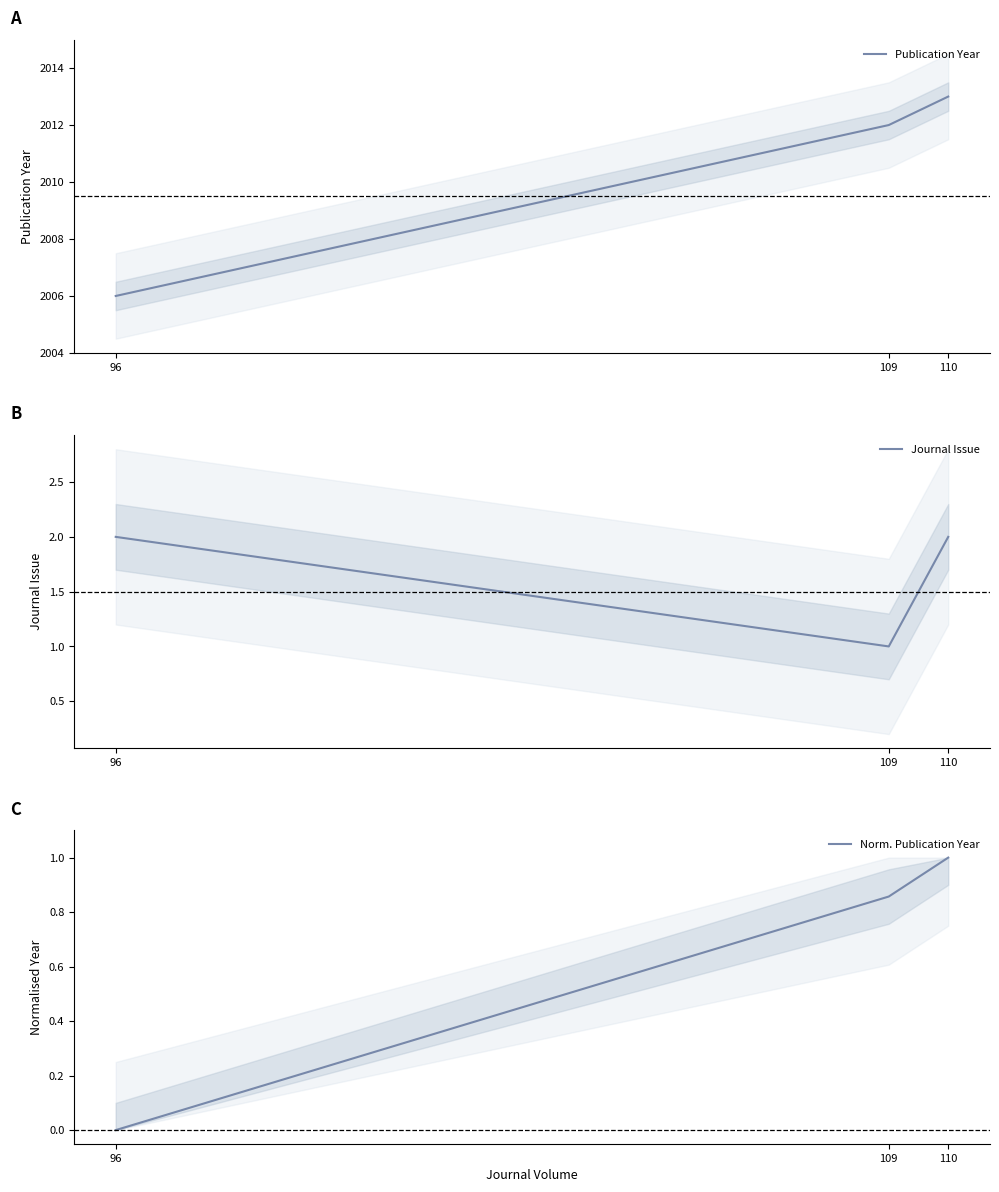

Rank the series by their maximum value, from lowest to highest.

Norm. Publication Year, Journal Issue, Publication Year